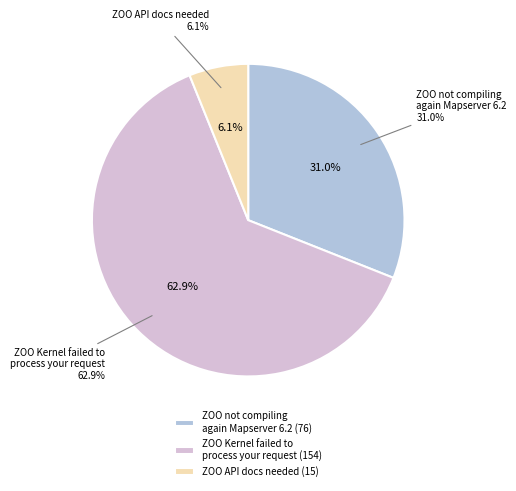

To the nearest percent, what is the average slice percentage?

33%